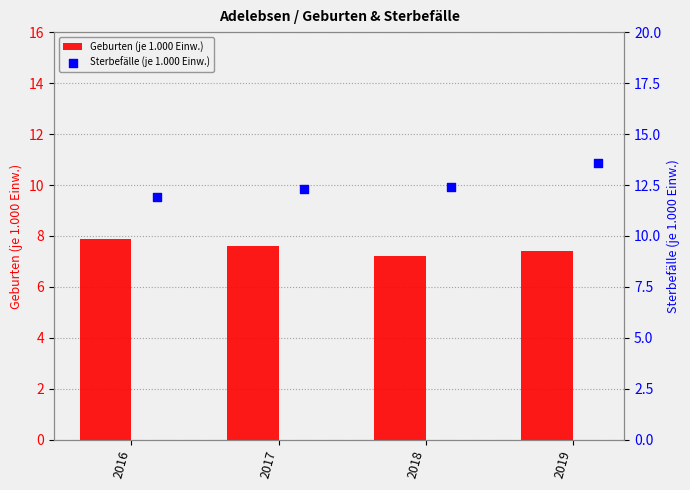

Which series contains the highest Y value?

Sterbefälle (je 1.000 Einw.)